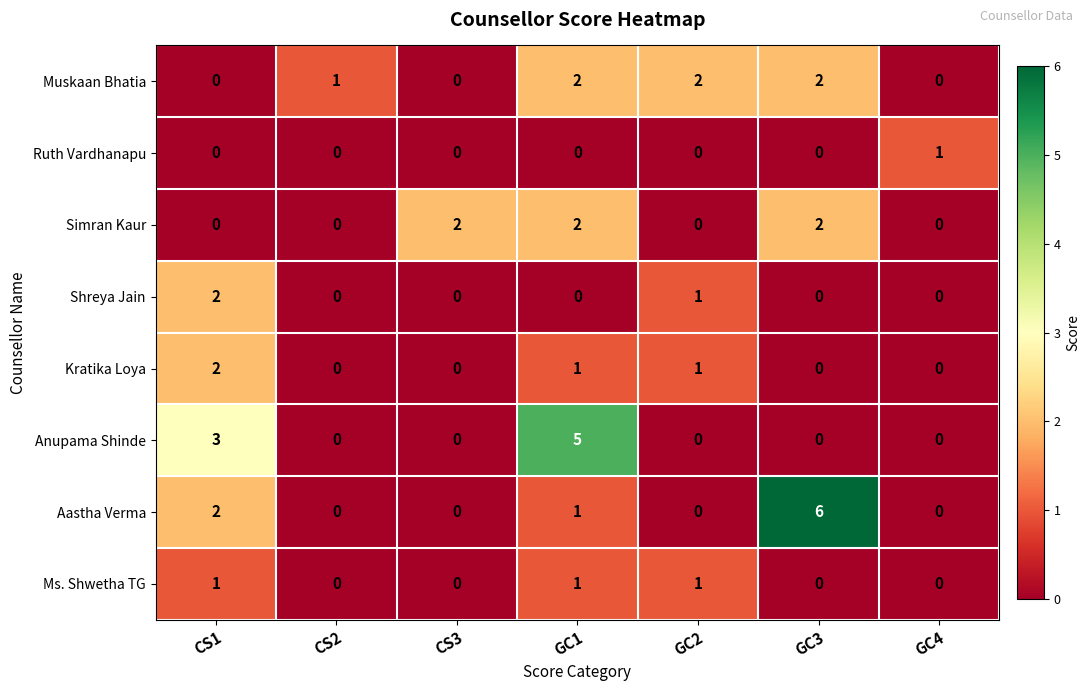

What is the total value across all series at GC3?

10